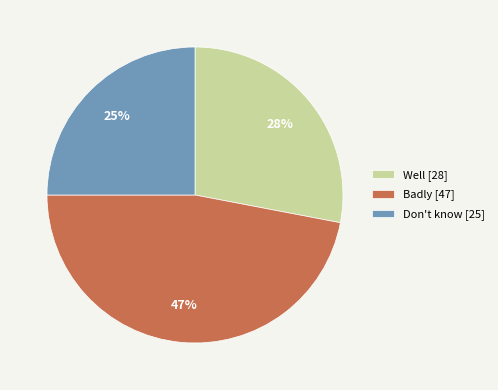

Which category has the biggest portion of the pie?

Badly